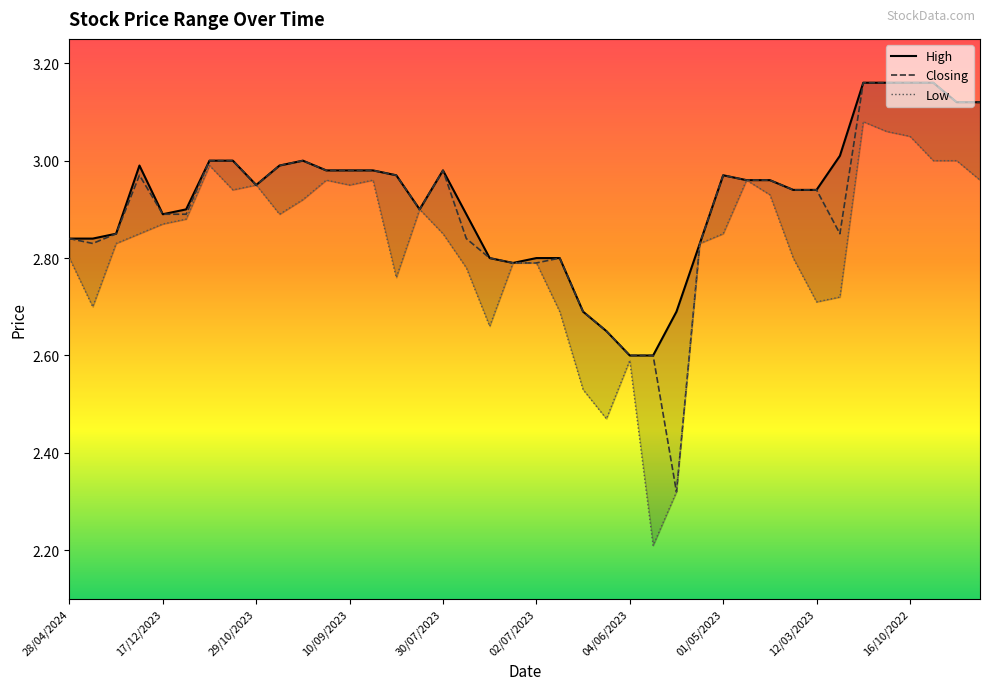

Does the chart have visible grid lines?

No